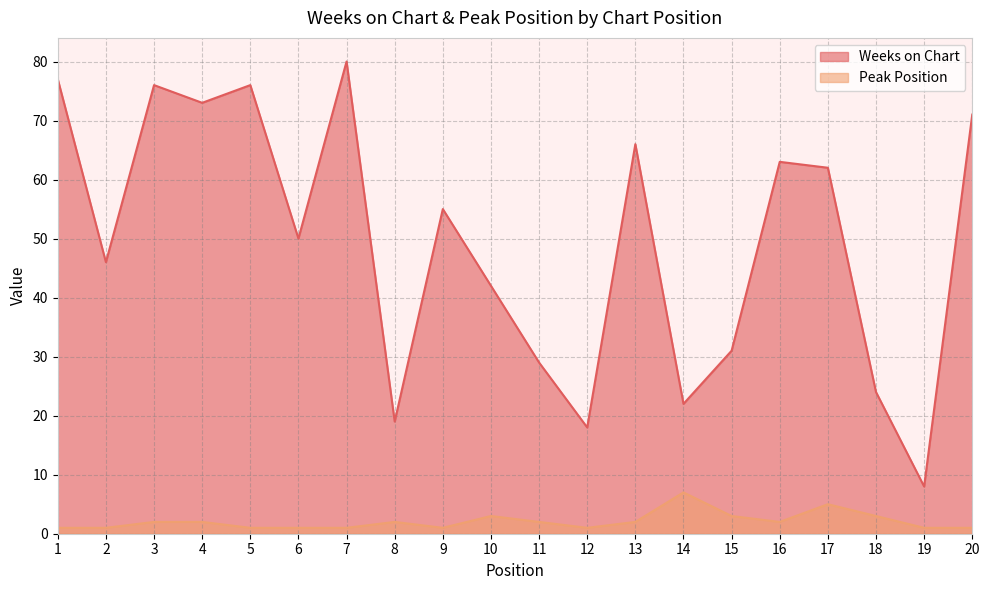

What is the total value across all series at 15?

34